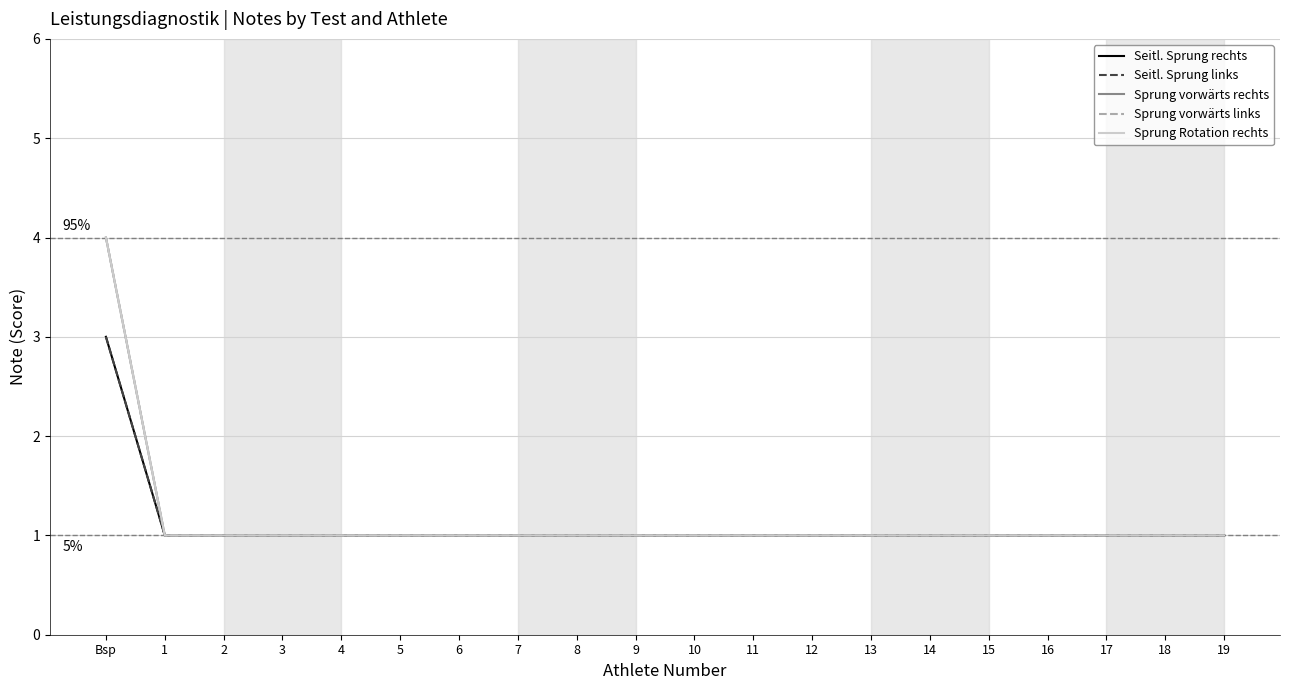

Does the chart display data point markers on the line(s)?

No